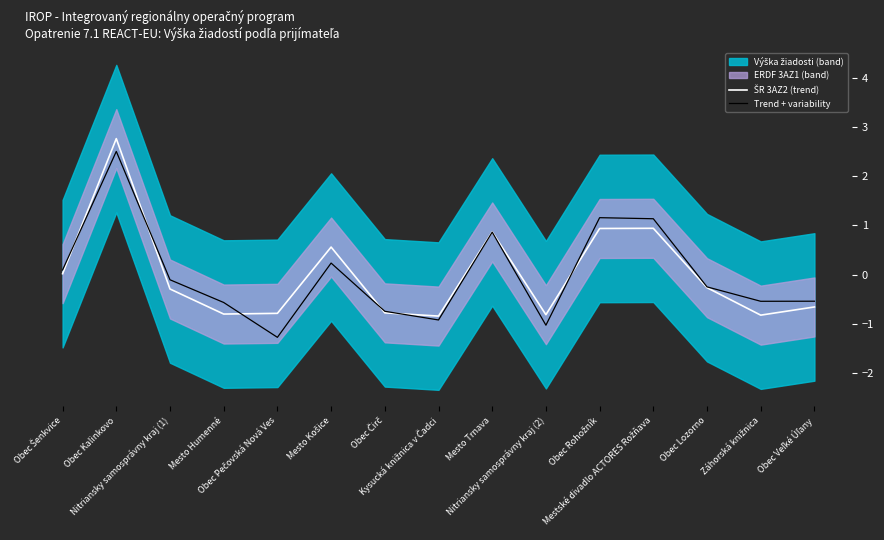

True or false: Trend + variability has a value of 0.4 at Mesto Košice.

False